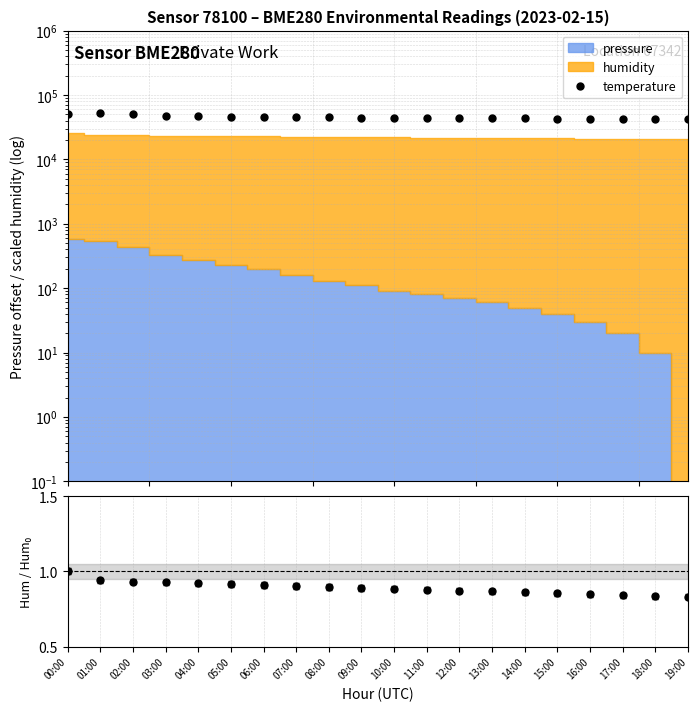

Is it true that the value at 02:00 is 72728.5?

False